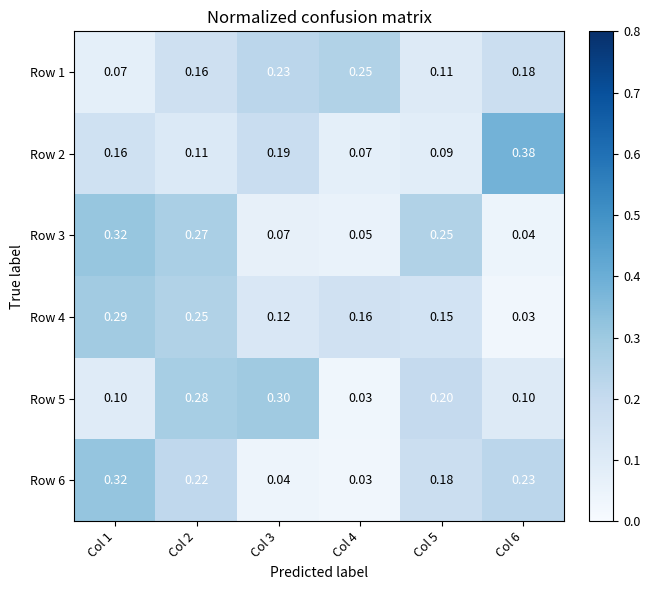

Is the value of Row 4 at Col 6 greater than the value of Row 1 at Col 3?

No